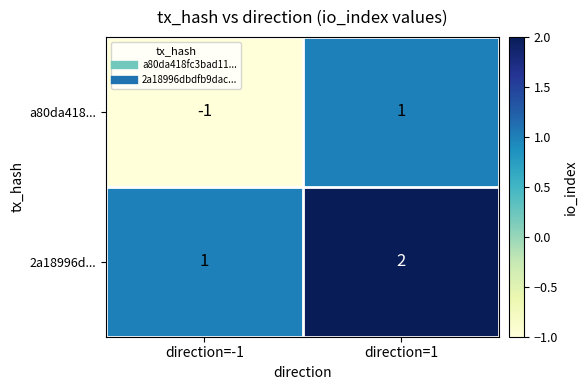

At how many categories does at least one series exceed 0?

2